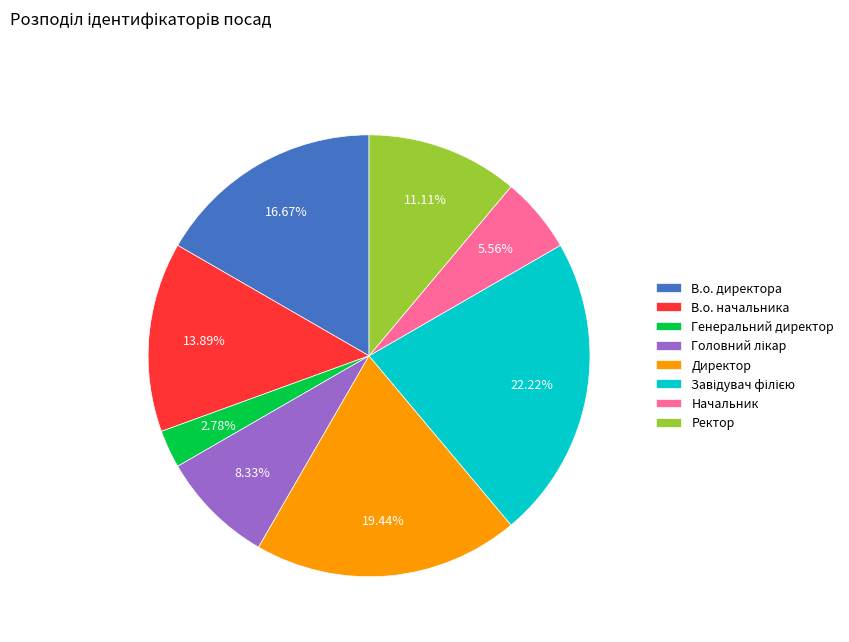

What percentage is the Директор slice, to the nearest percent?

19%